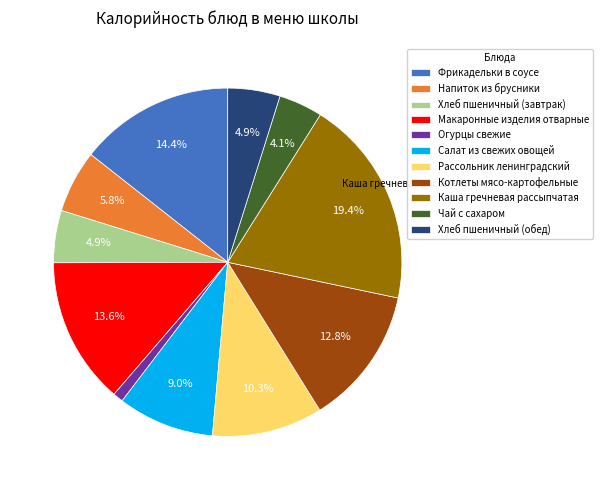

To the nearest percent, what percentage of the pie is Салат из свежих овощей?

9%